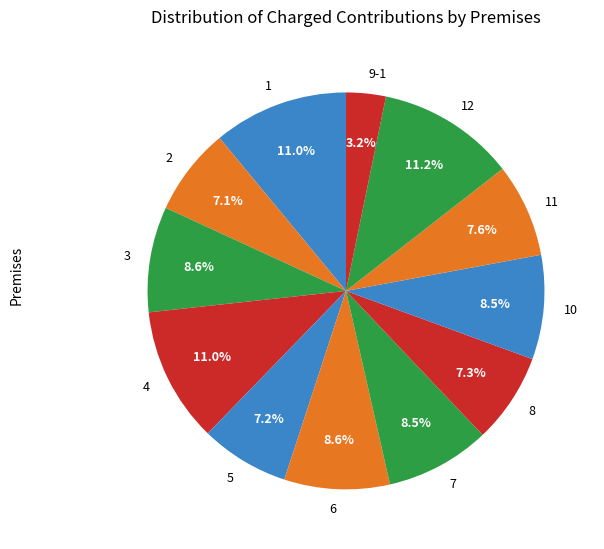

Is there a majority slice in this chart?

No